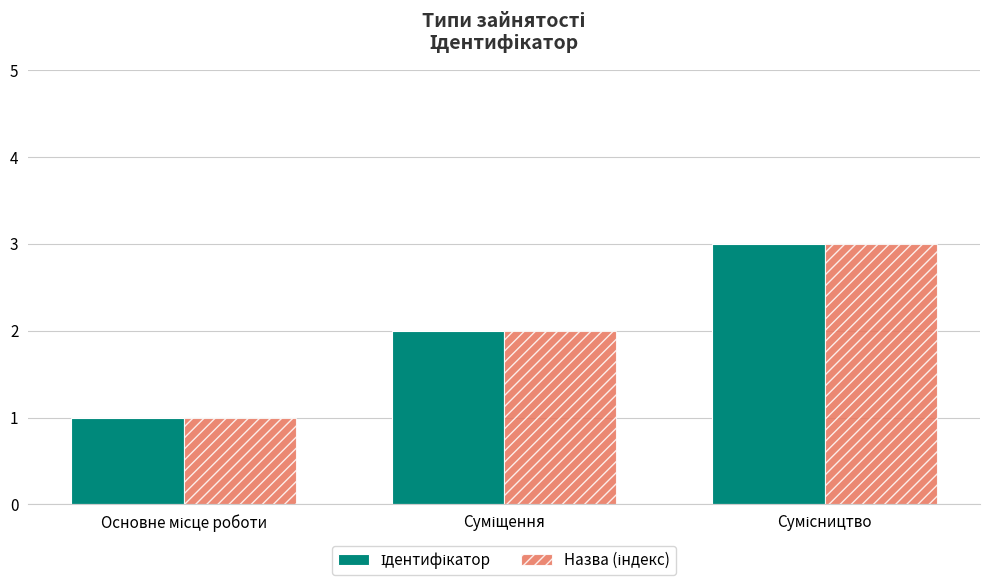

What is the maximum value shown in the chart?

3